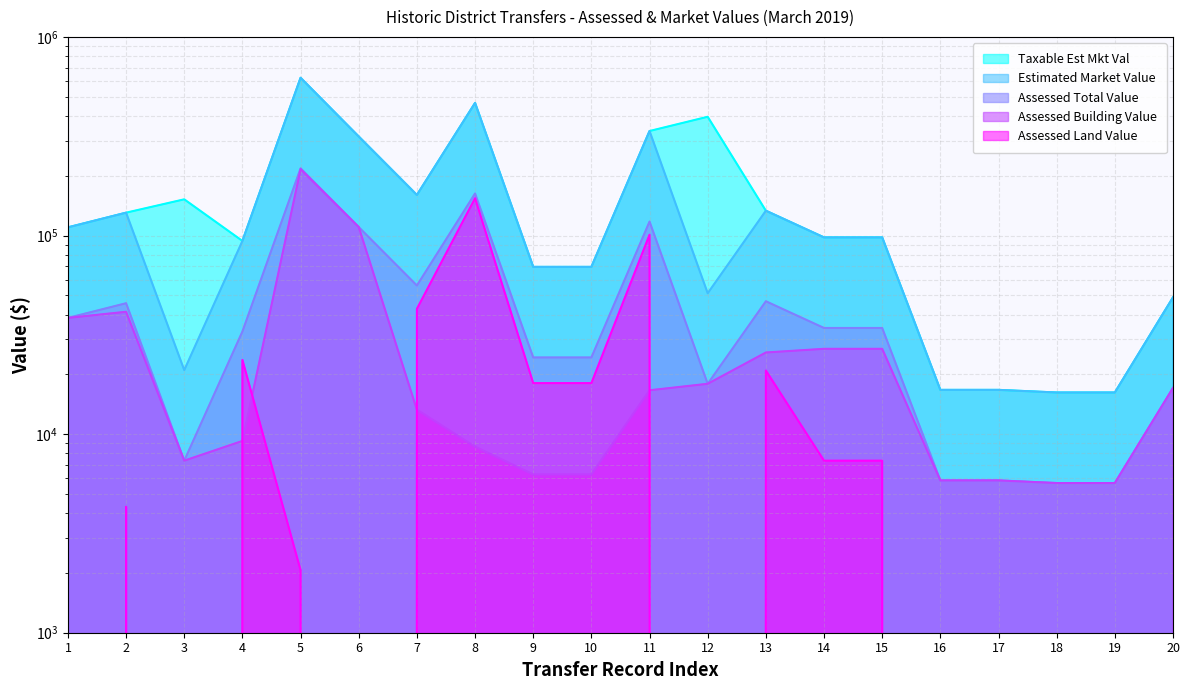

The value of Assessed Total Value at 6 is 315000. True or false?

True